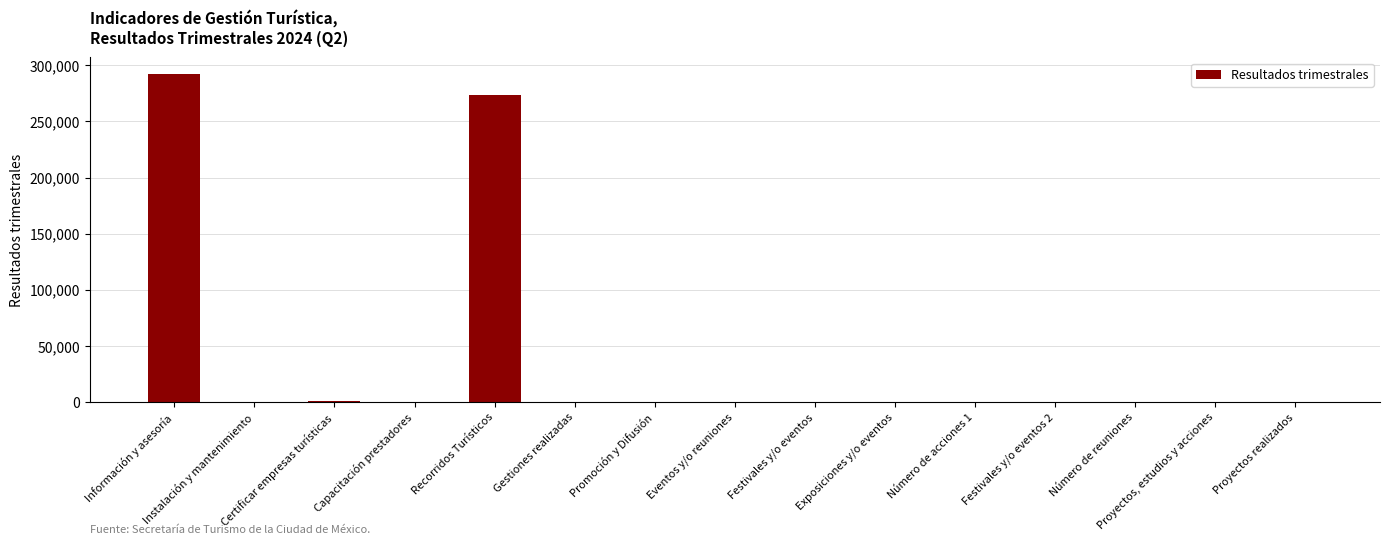

What is the sum of all values?

566784